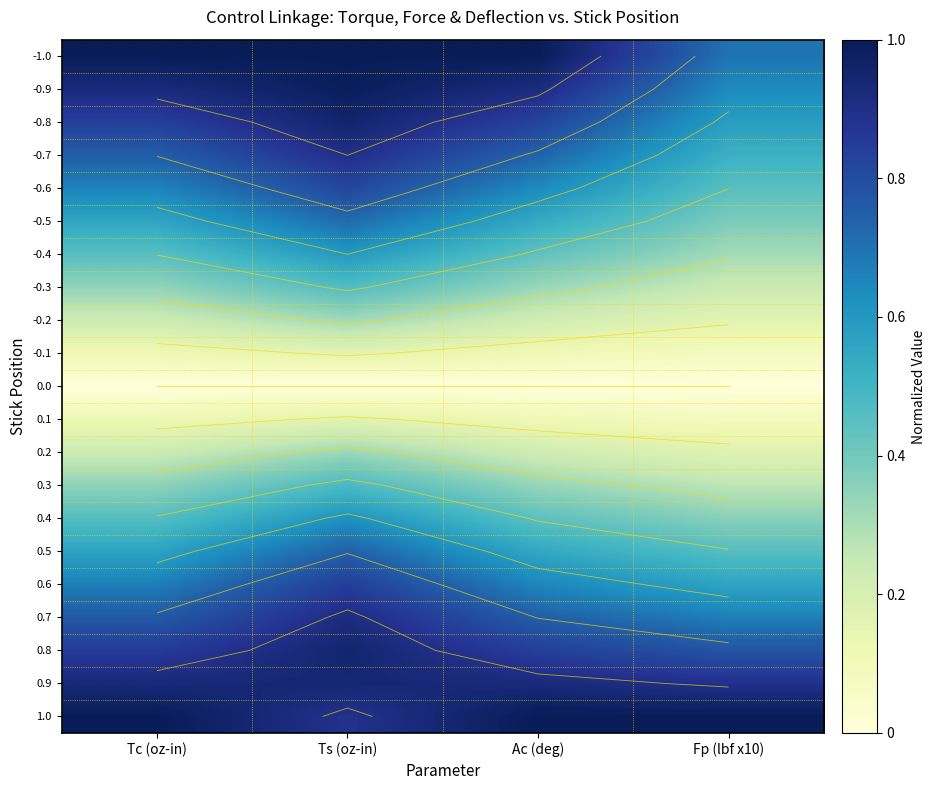

At which label does 0.0 reach its minimum?

Tc (oz-in)